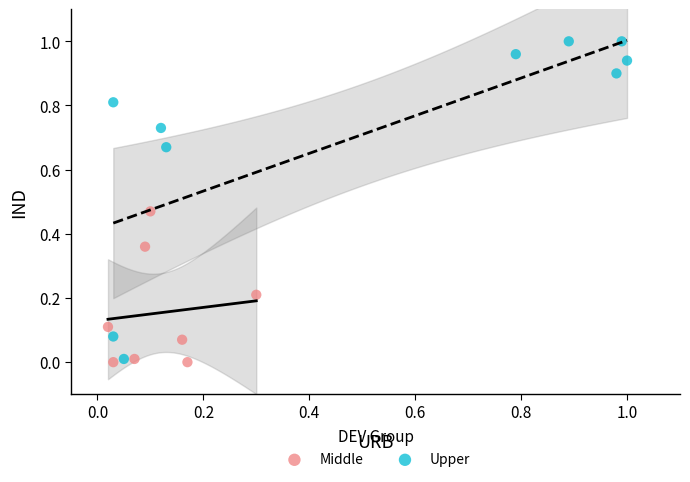

Which series contains the highest Y value?

Upper